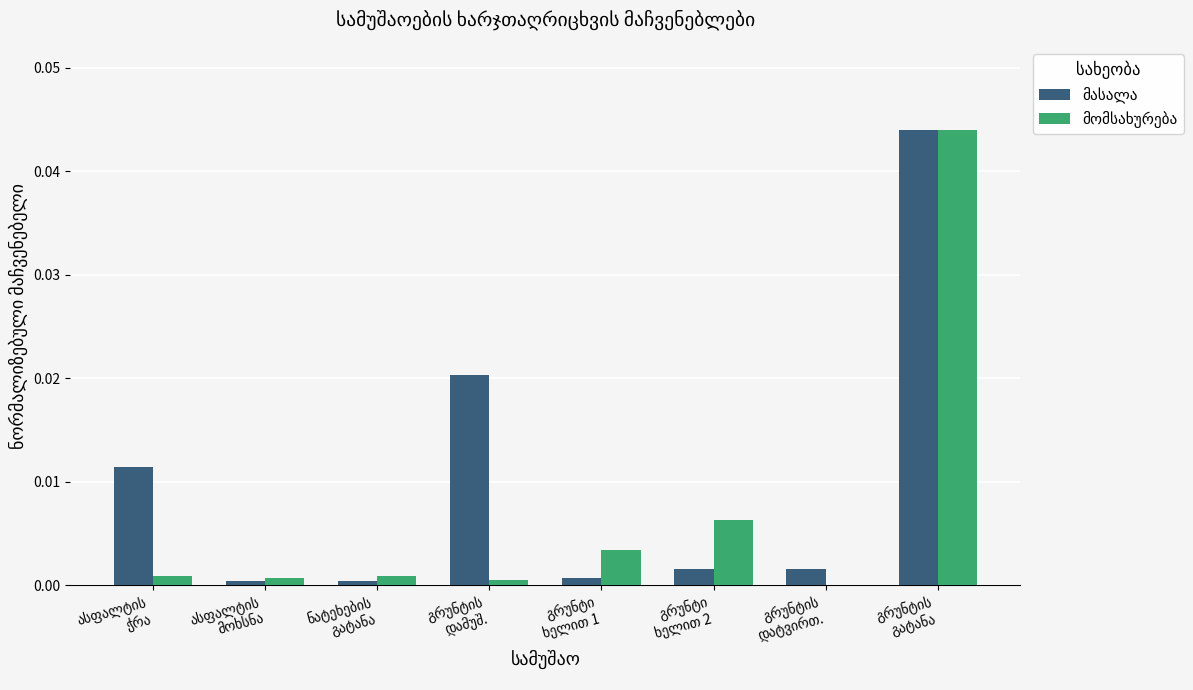

Is the value of მასალა at ნატეხების
გატანა greater than the value of მომსახურება at გრუნტის
დამუშ.?

No